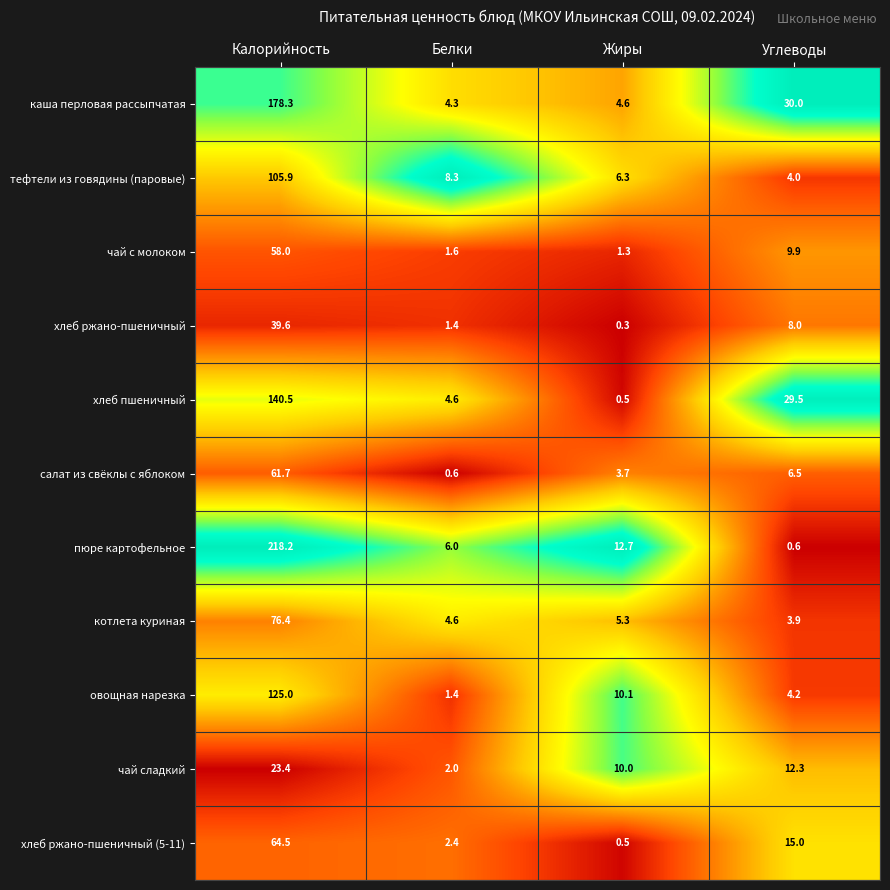

How many categories are shown in the chart?

4